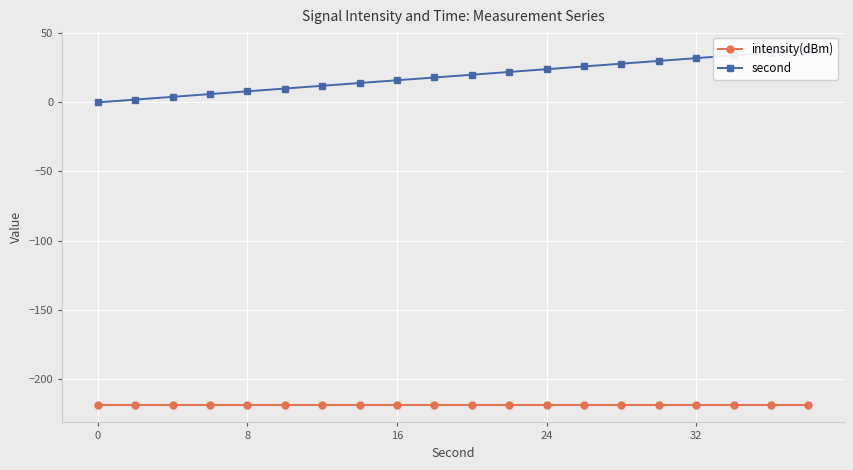

List the series in order of their overall mean, lowest first.

intensity(dBm), second